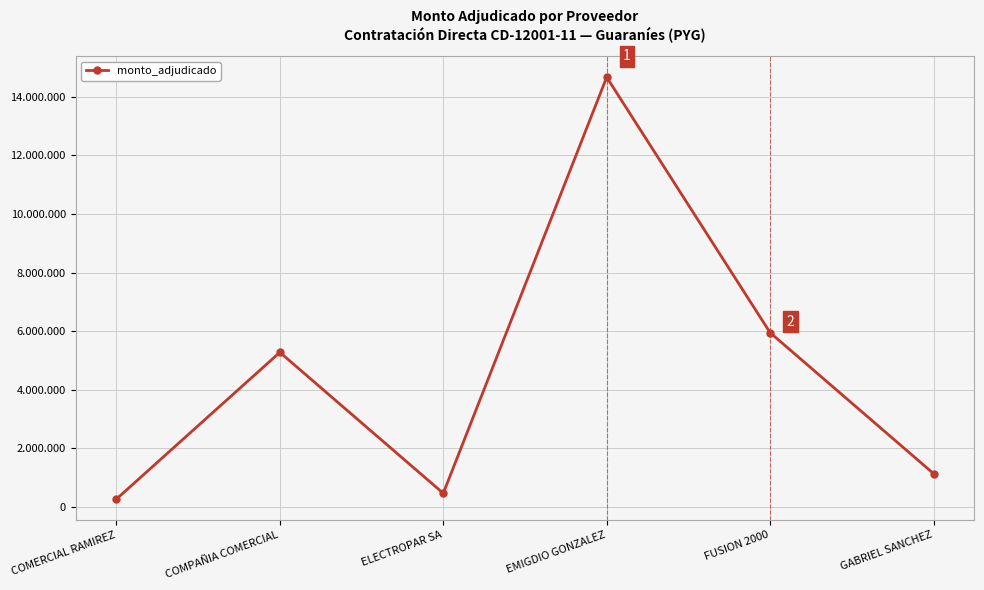

What is the label of the 2nd point from the left?

COMPAÑIA COMERCIAL